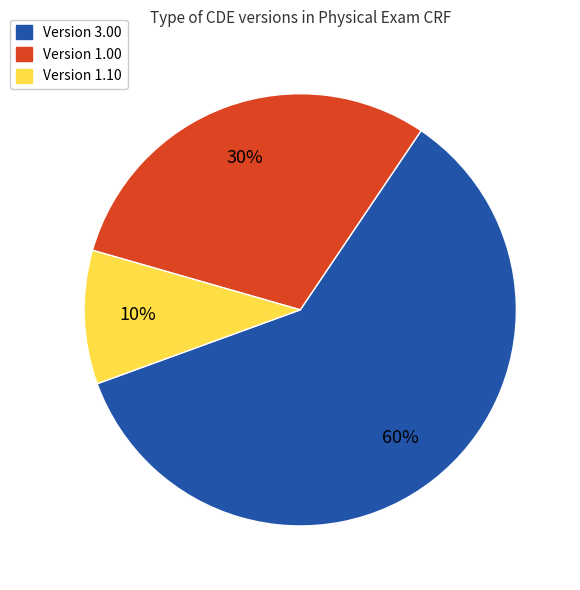

Is there any slice that represents more than half of the pie?

Yes